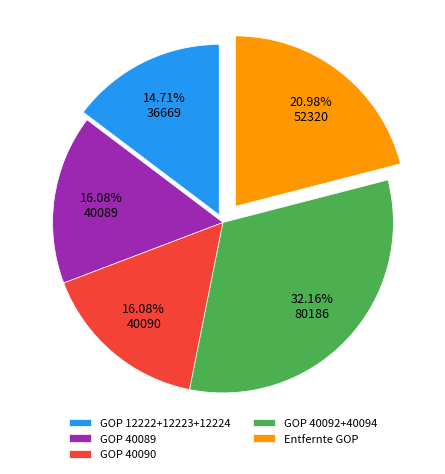

To the nearest percent, what percentage of the pie is Entfernte GOP?

21%